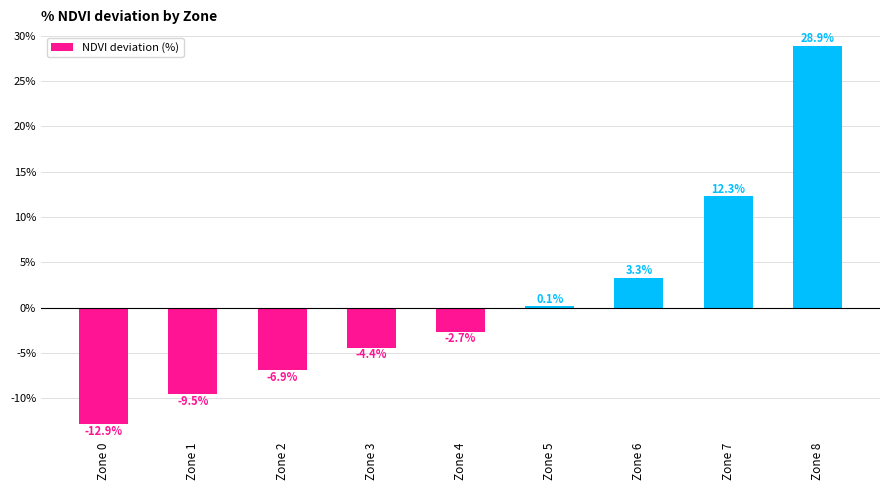

Between Zone 1 and Zone 3, which is larger?

Zone 3